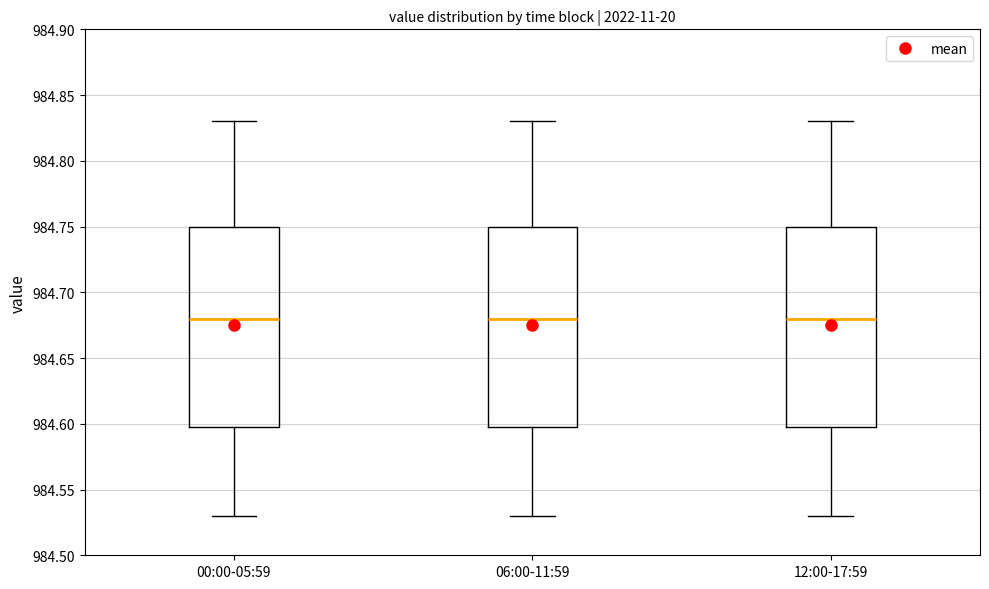

Reading left to right, transcribe this box plot: for each box, give where its median line is, the range the box spans, and where its two whiskers end, as read against the y-axis. The values are not printed on the chart, so give them approximately, as read against the axis.

00:00-05:59: median 984.68, box 984.60 to 984.75, whiskers 984.53 to 984.83
06:00-11:59: median 984.68, box 984.60 to 984.75, whiskers 984.53 to 984.83
12:00-17:59: median 984.68, box 984.60 to 984.75, whiskers 984.53 to 984.83